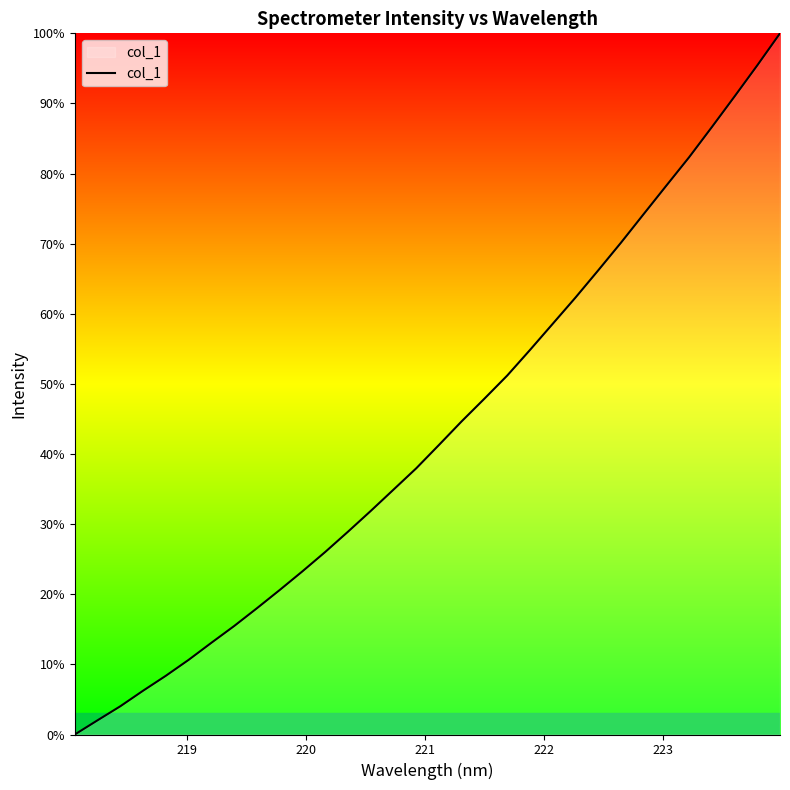

What is the difference between the maximum and minimum values?

100.0